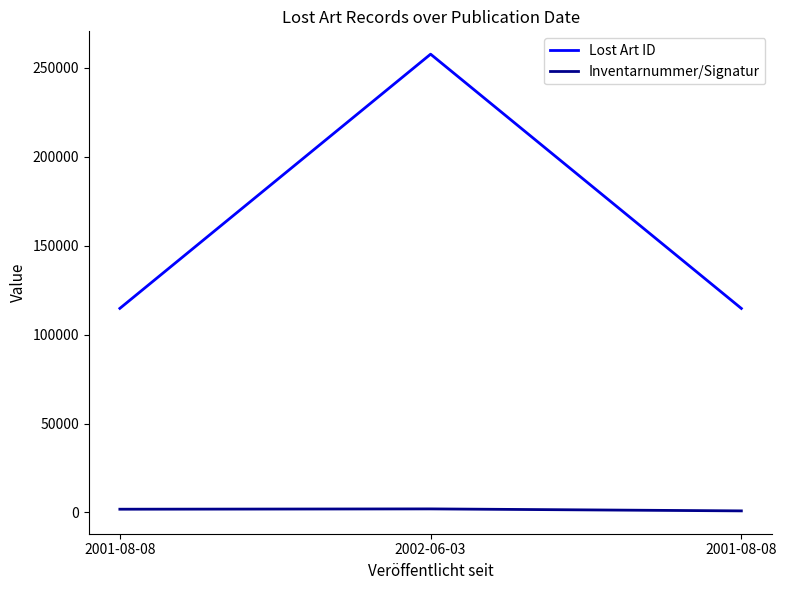

True or false: Lost Art ID has a value of 202346 at 2001-08-08.

False